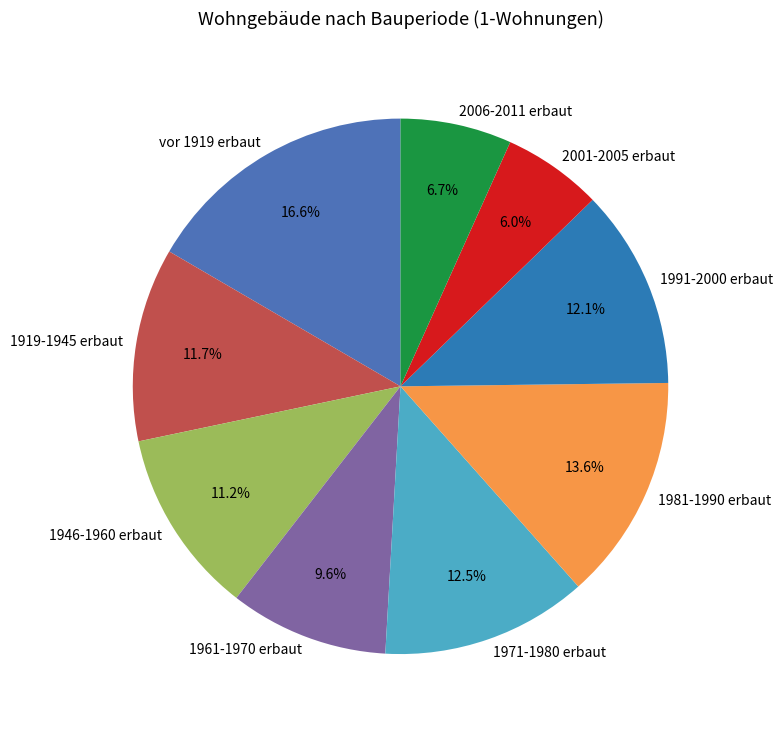

Count the number of slices in the pie.

9